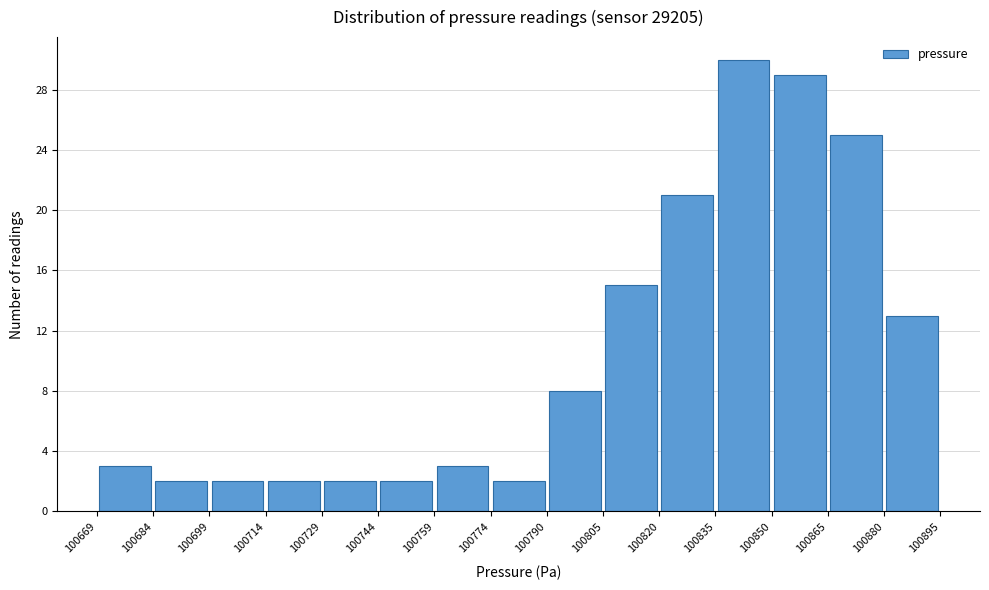

How tall is the bar that spans 100669 to 100684 on the x-axis? The values are not printed on the chart, so give them approximately, as read against the axis.

3